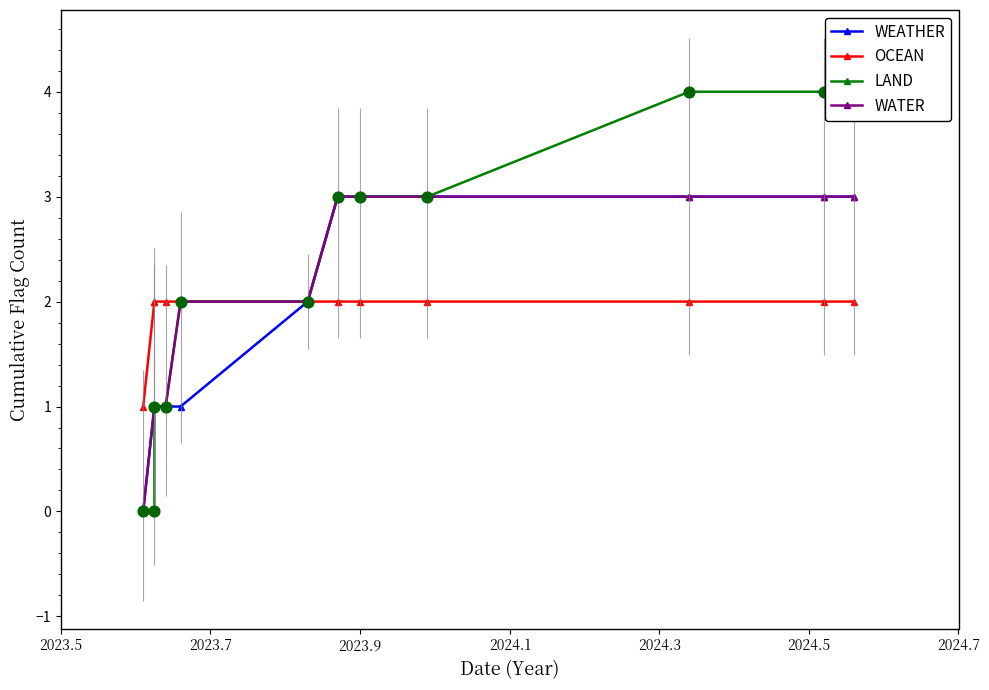

Which series contains the lowest Y value?

WEATHER